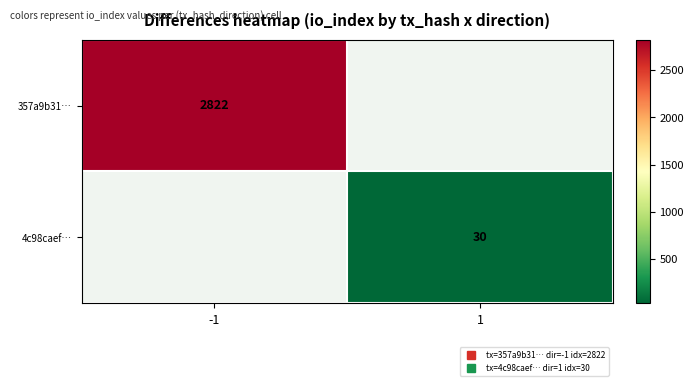

True or false: 4c98caef… has a value of -15 at -1.

False